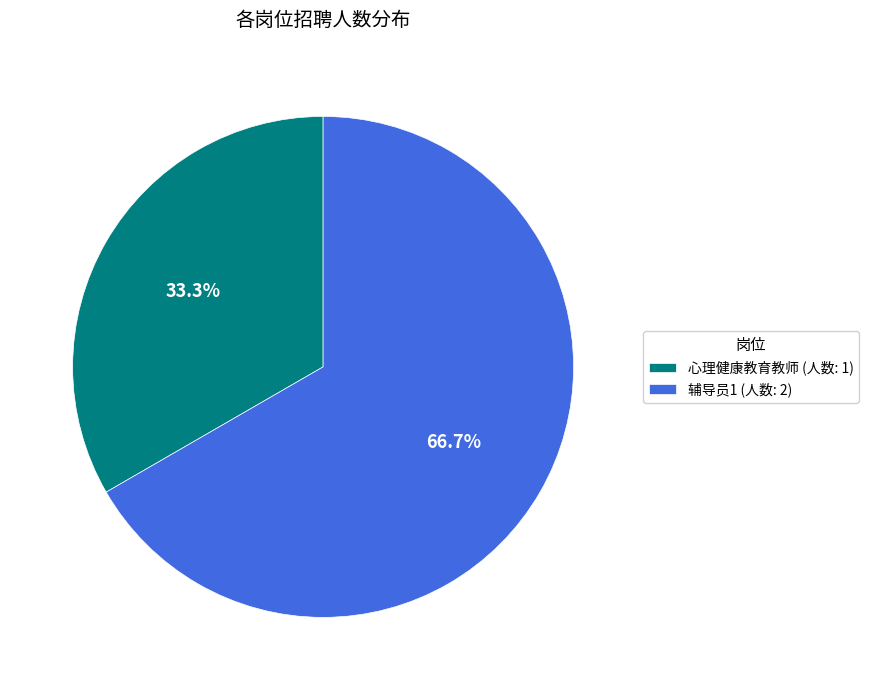

To the nearest percent, what is the difference between the 心理健康教育教师 and 辅导员1 slice percentages?

33%